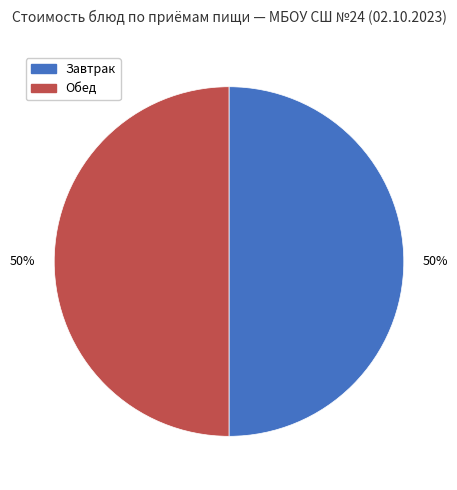

To the nearest percent, what portion does Завтрак represent?

50%